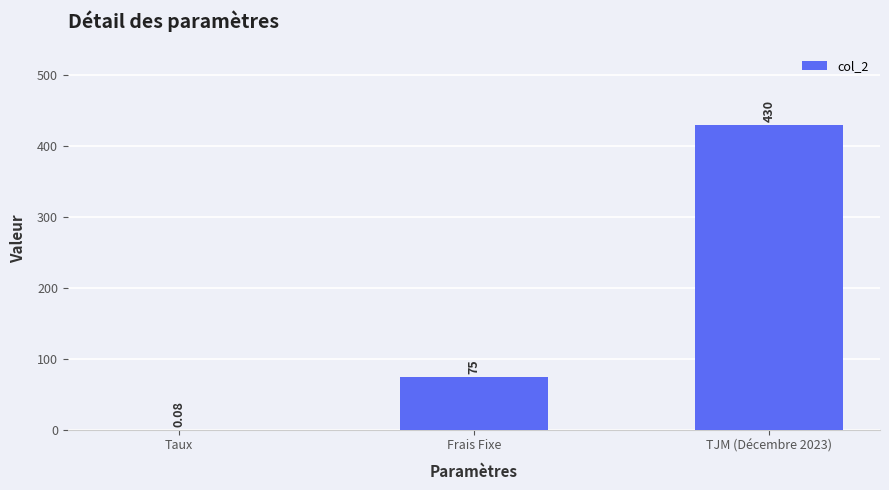

What is the sum of all values?

505.1